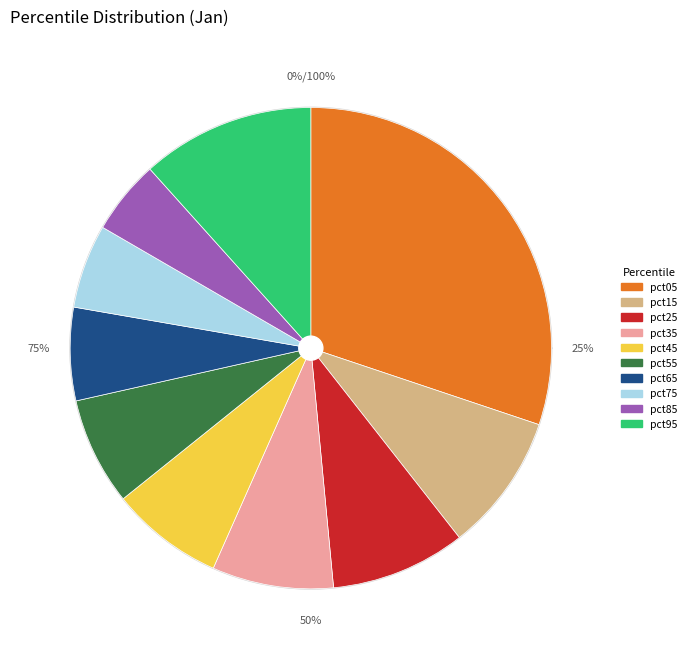

Rank the categories by value from highest to lowest.

pct05, pct95, pct15, pct25, pct35, pct45, pct55, pct65, pct75, pct85